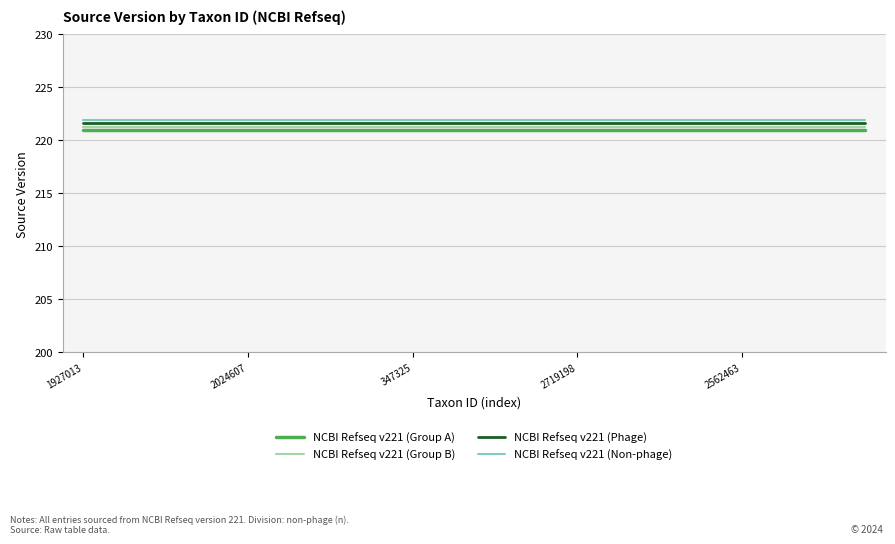

True or false: NCBI Refseq v221 (Group A) and NCBI Refseq v221 (Phage) intersect in this chart.

False